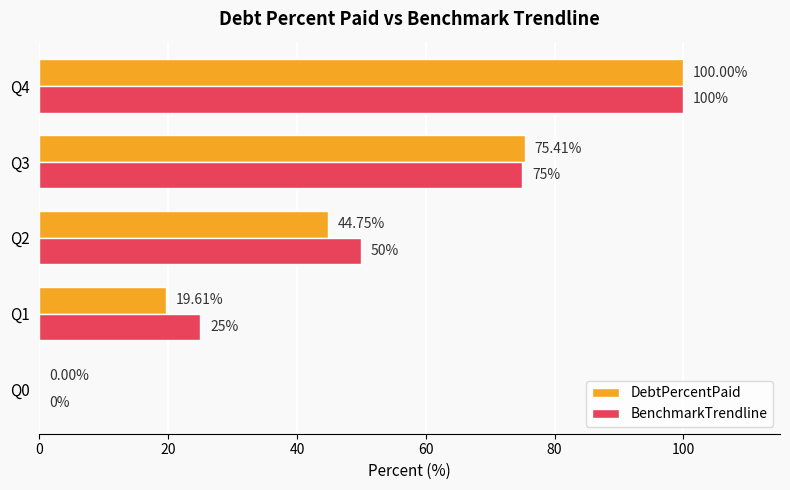

Which series changed the most between Q1 and Q4?

DebtPercentPaid